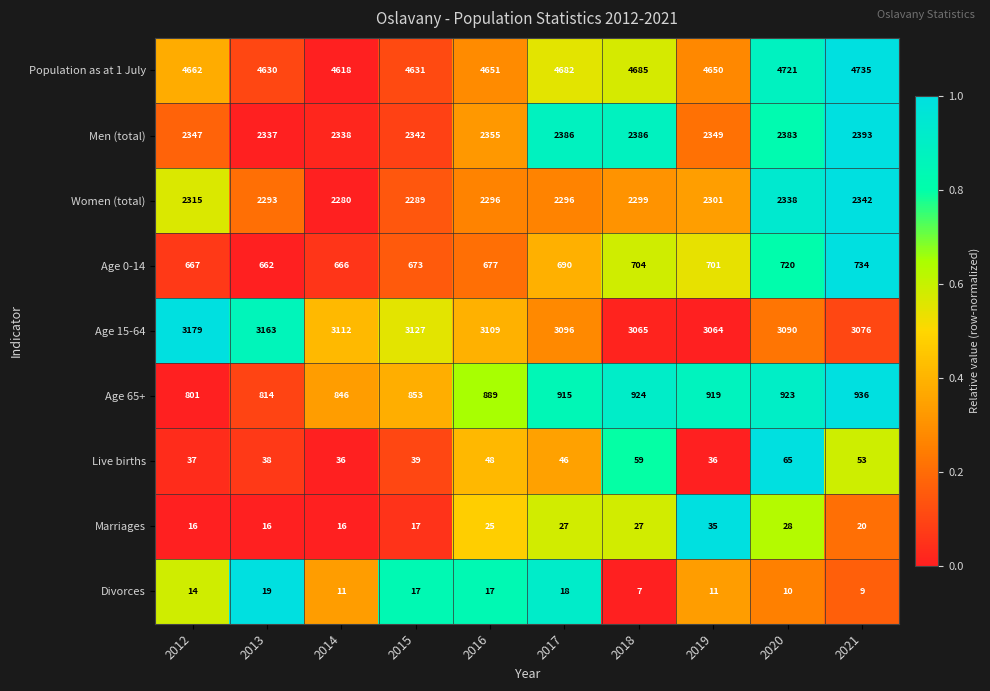

At how many categories does at least one series exceed 1483?

10